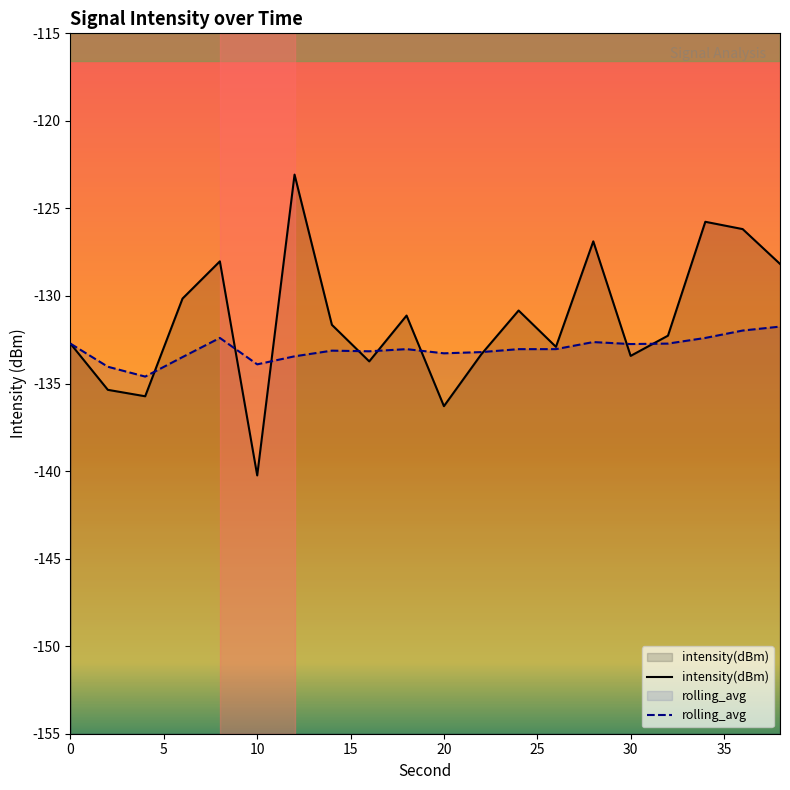

True or false: rolling_avg and intensity(dBm) cross at least once.

True